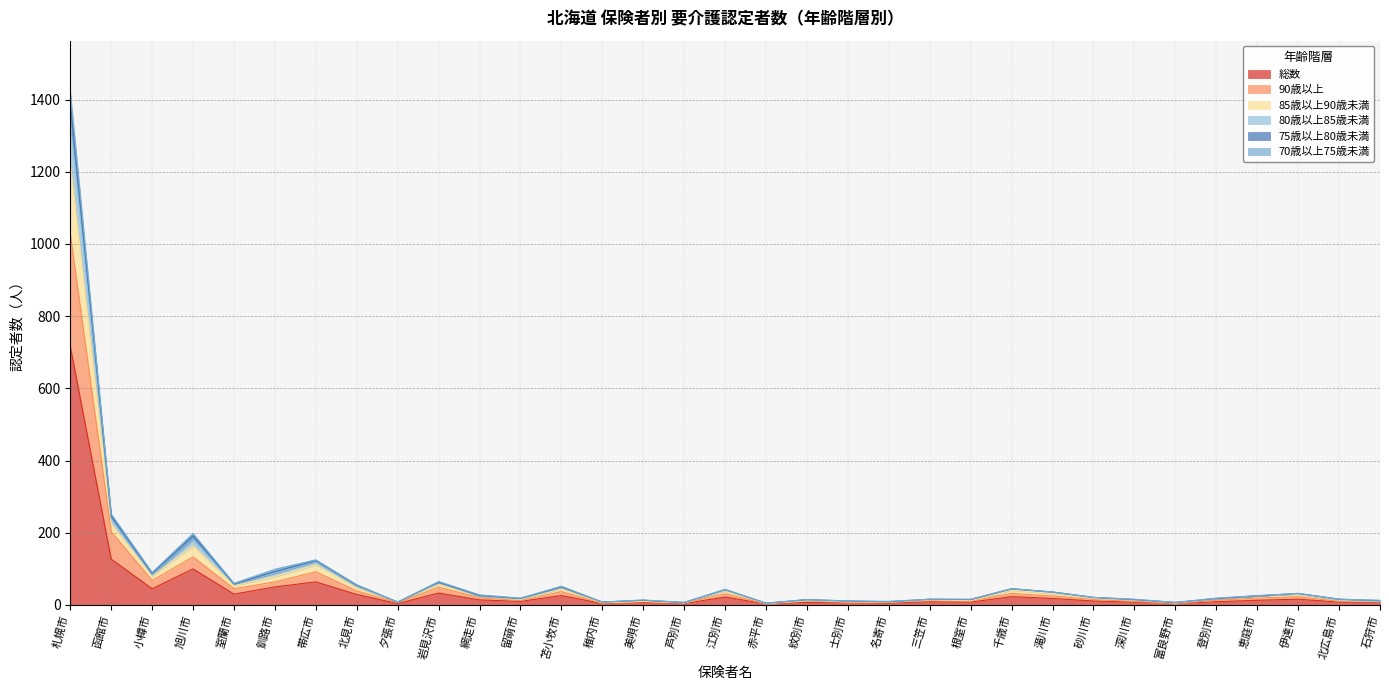

True or false: 総数 and 90歳以上 cross at least once.

False